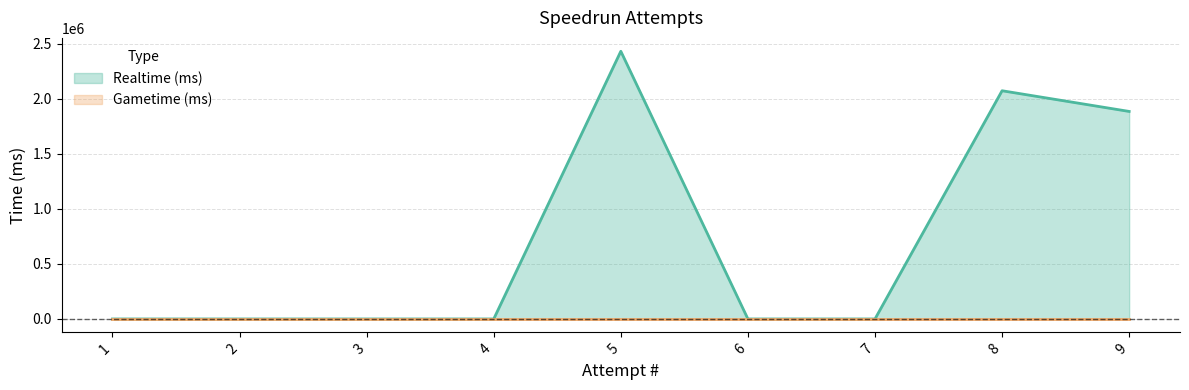

What is the sum of the values at 8 and 1?

2071364